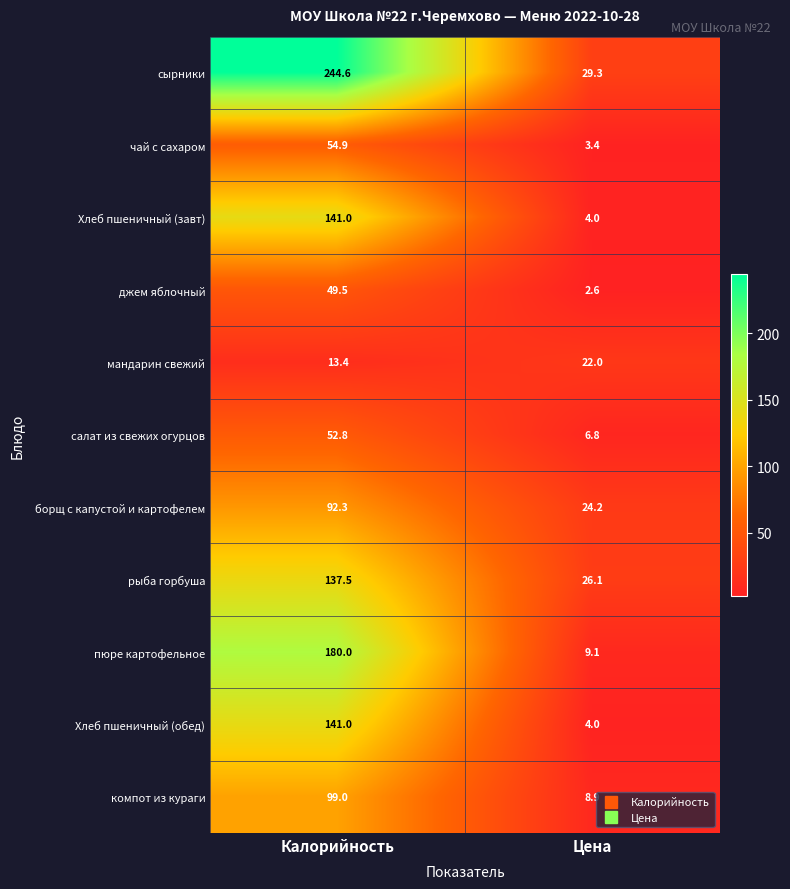

How many distinct data groups are displayed?

11